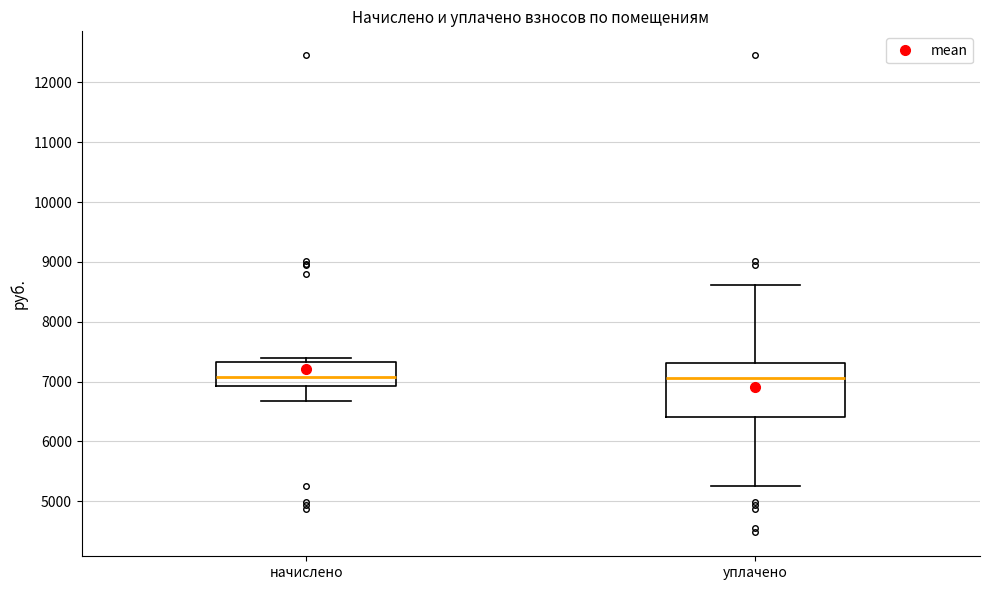

Reading left to right, transcribe this box plot: for each box, give where its median line is, the range the box spans, and where its two whiskers end, as read against the y-axis. The values are not printed on the chart, so give them approximately, as read against the axis.

начислено: median 7100, box 6900 to 7300, whiskers 6700 to 7400
уплачено: median 7100, box 6400 to 7300, whiskers 5200 to 8600